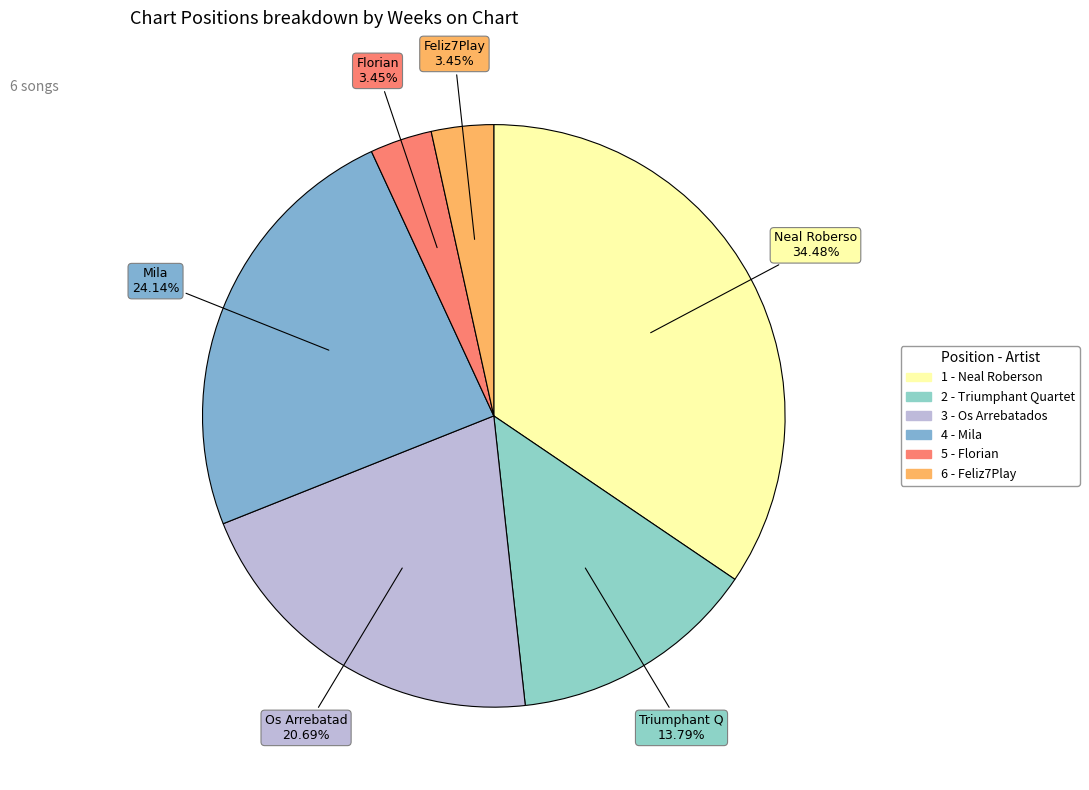

To the nearest percent, what is the average slice percentage?

17%